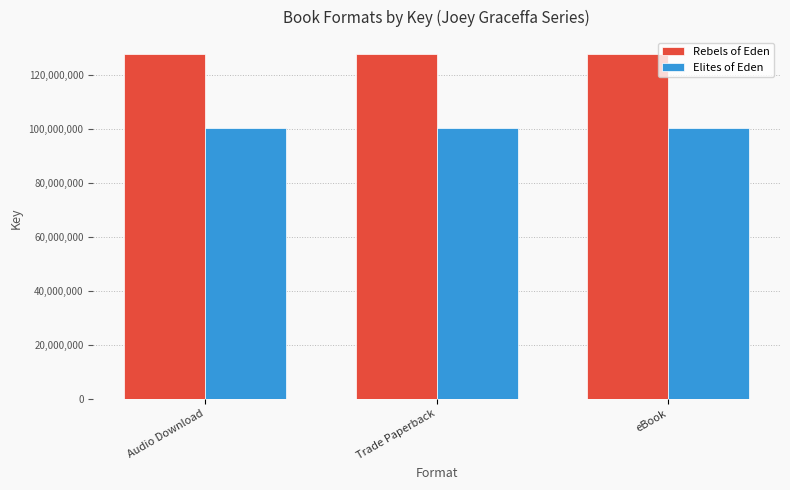

What is the lowest value of the Rebels of Eden series?

127660754